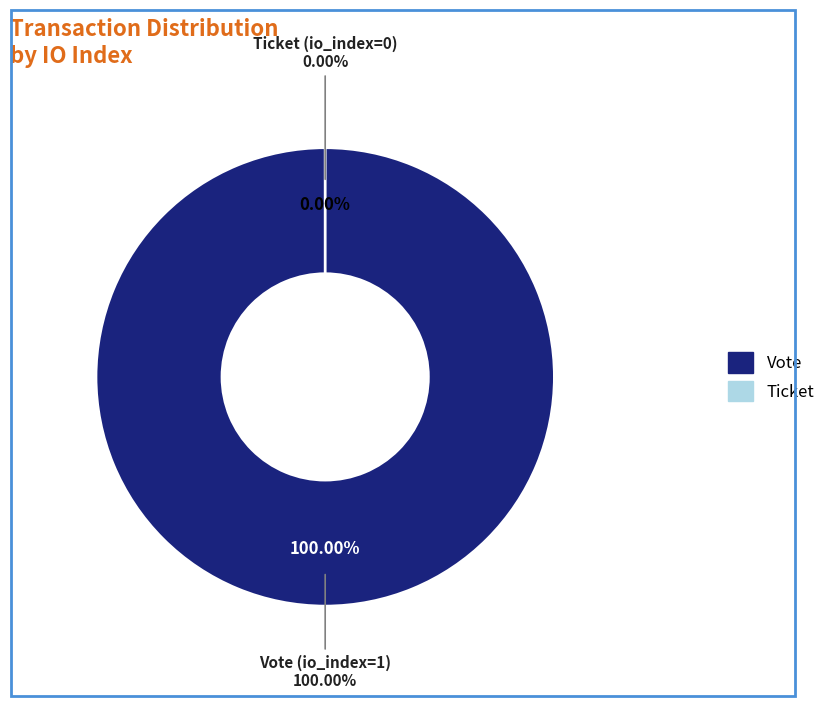

Does Vote (io_index=1) represent more than half of the total?

Yes